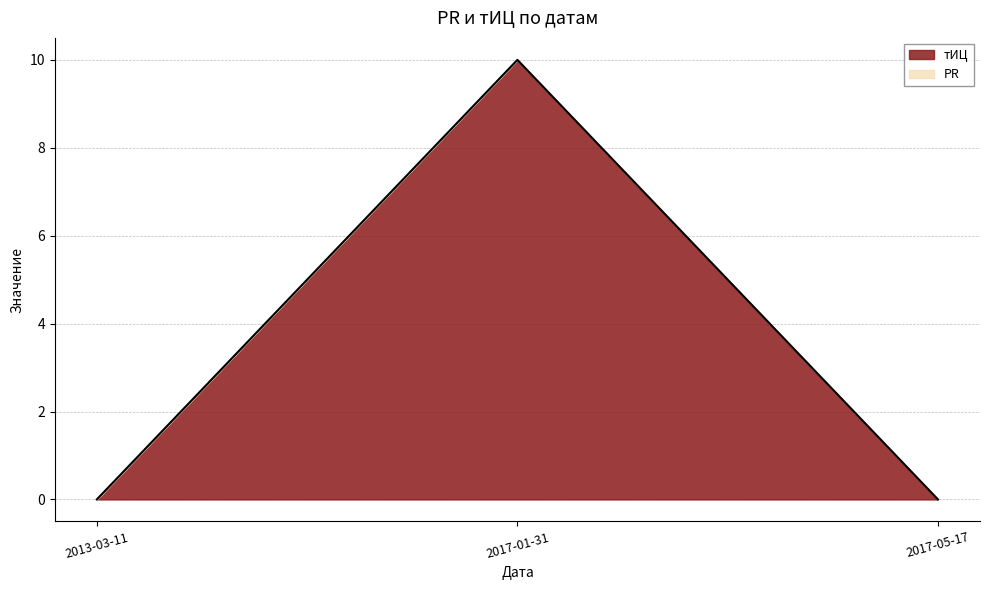

Reading right to left, what are all the values shown in this chart?

2017-05-17=0	2017-01-31=10	2013-03-11=0